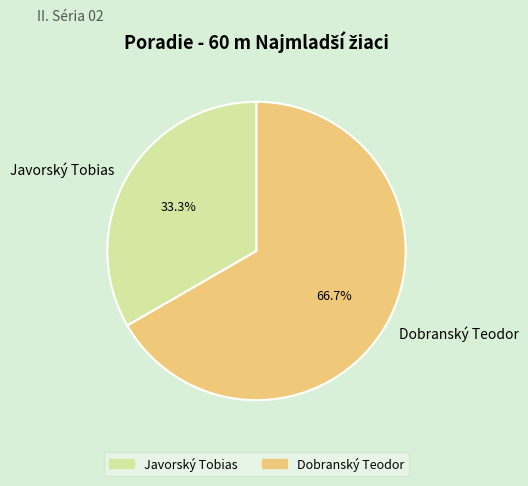

Rank the categories by value from lowest to highest.

Javorský Tobias, Dobranský Teodor